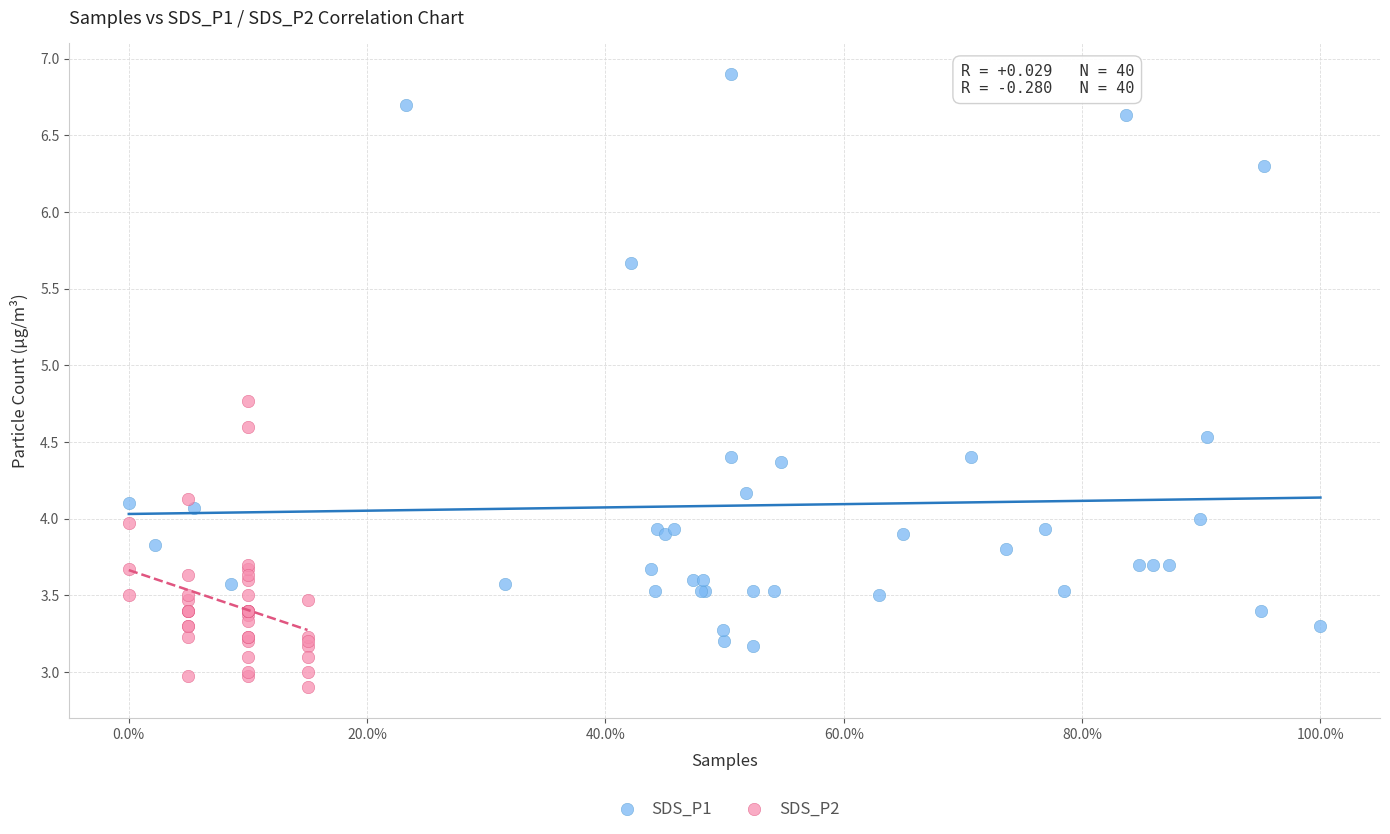

Which series contains the lowest Y value?

SDS_P2